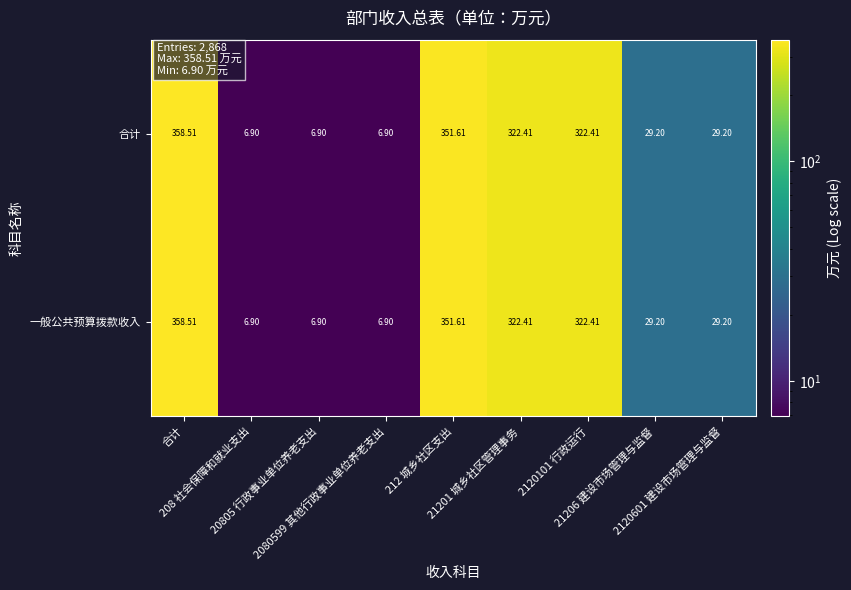

How many data points in 一般公共预算拨款收入 are less than 29?

3